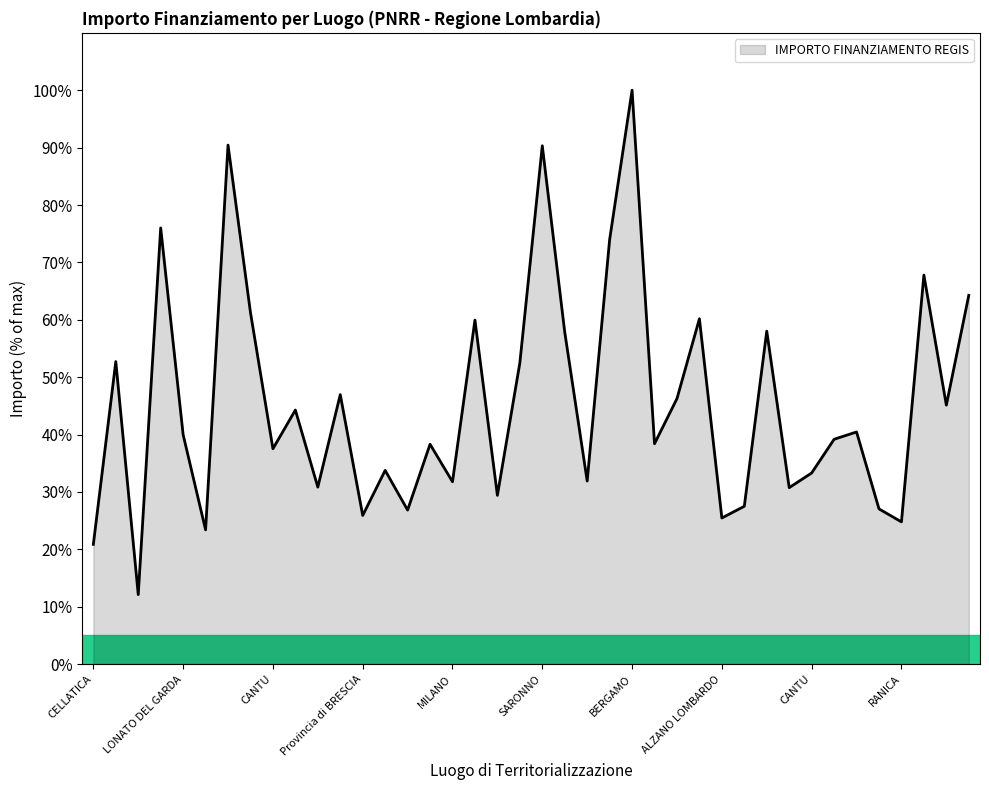

What is the maximum value shown in the chart?

100.0